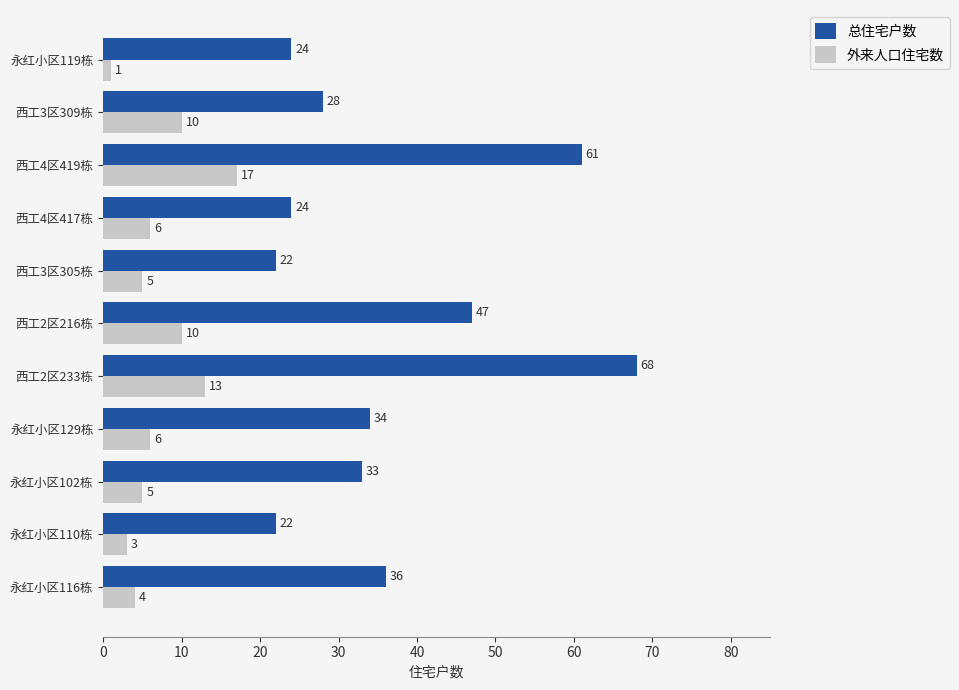

Rank the series by their average value, from highest to lowest.

总住宅户数, 外来人口住宅数